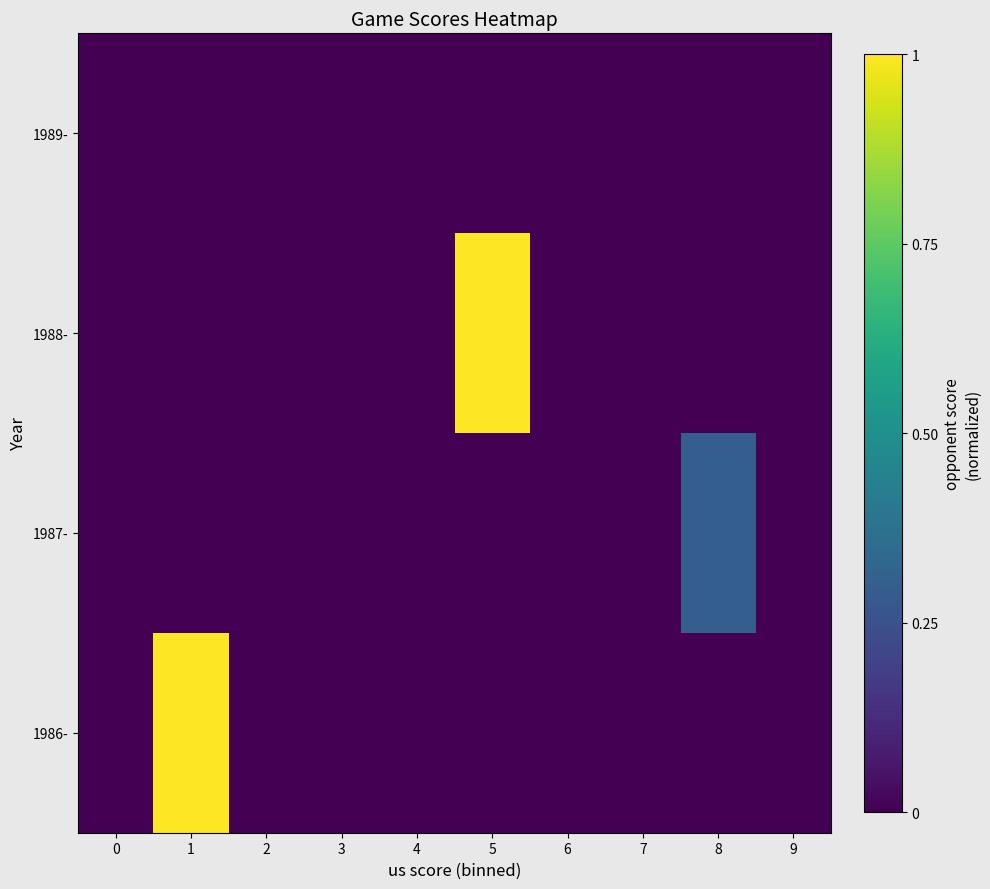

Reading left to right, what are all the values shown in this chart?

1986-: 0=0.0	1=1.0	2=0.0	3=0.0	4=0.0	5=0.0	6=0.0	7=0.0	8=0.0	9=0.0
1987-: 0=0.0	1=0.0	2=0.0	3=0.0	4=0.0	5=0.0	6=0.0	7=0.0	8=0.3	9=0.0
1988-: 0=0.0	1=0.0	2=0.0	3=0.0	4=0.0	5=1.0	6=0.0	7=0.0	8=0.0	9=0.0
1989-: 0=0.0	1=0.0	2=0.0	3=0.0	4=0.0	5=0.0	6=0.0	7=0.0	8=0.0	9=0.0